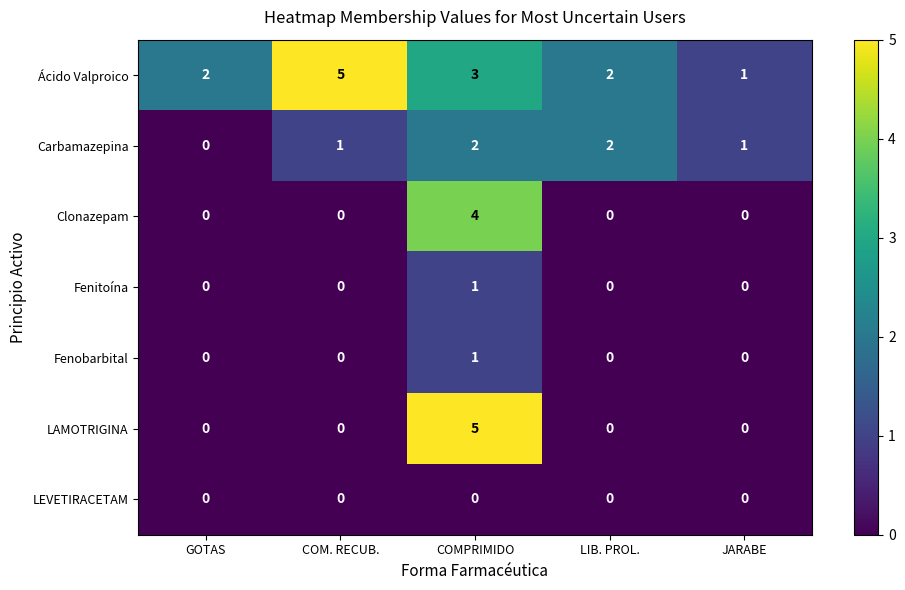

What value does the Clonazepam series have at COMPRIMIDO?

4